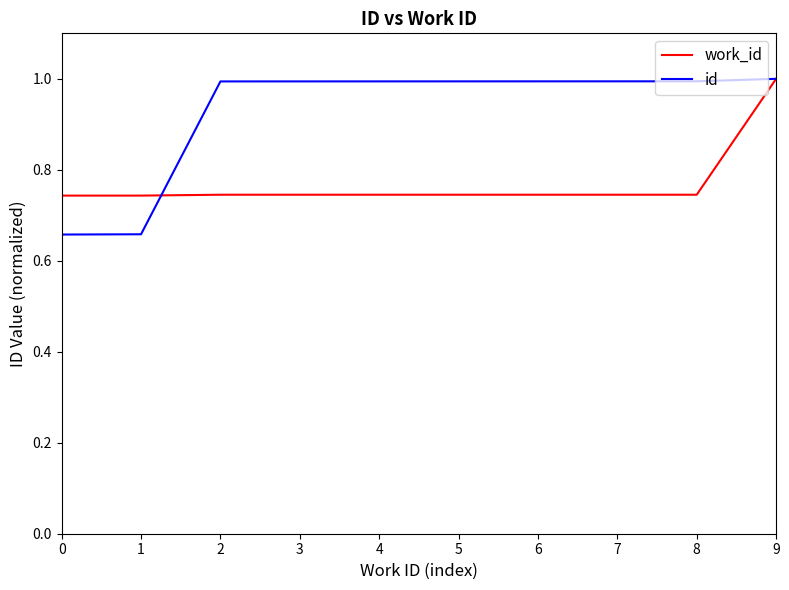

What is the difference between the maximum and second lowest values in the work_id series?

0.3